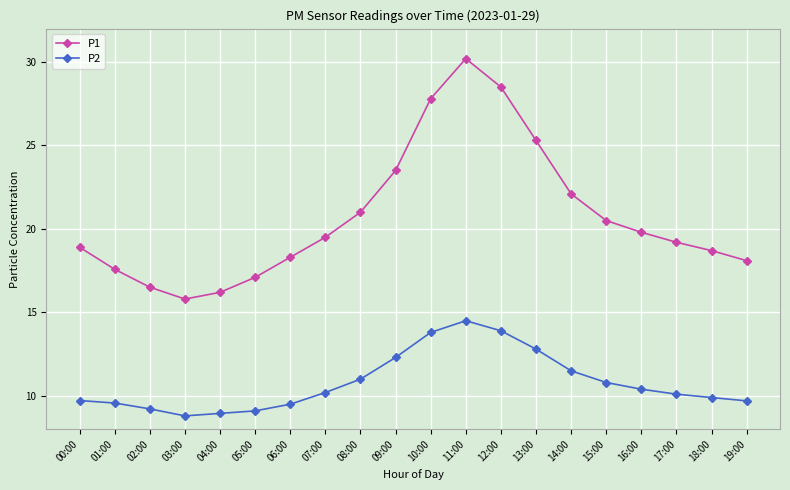

Does the chart display data point markers on the line(s)?

Yes